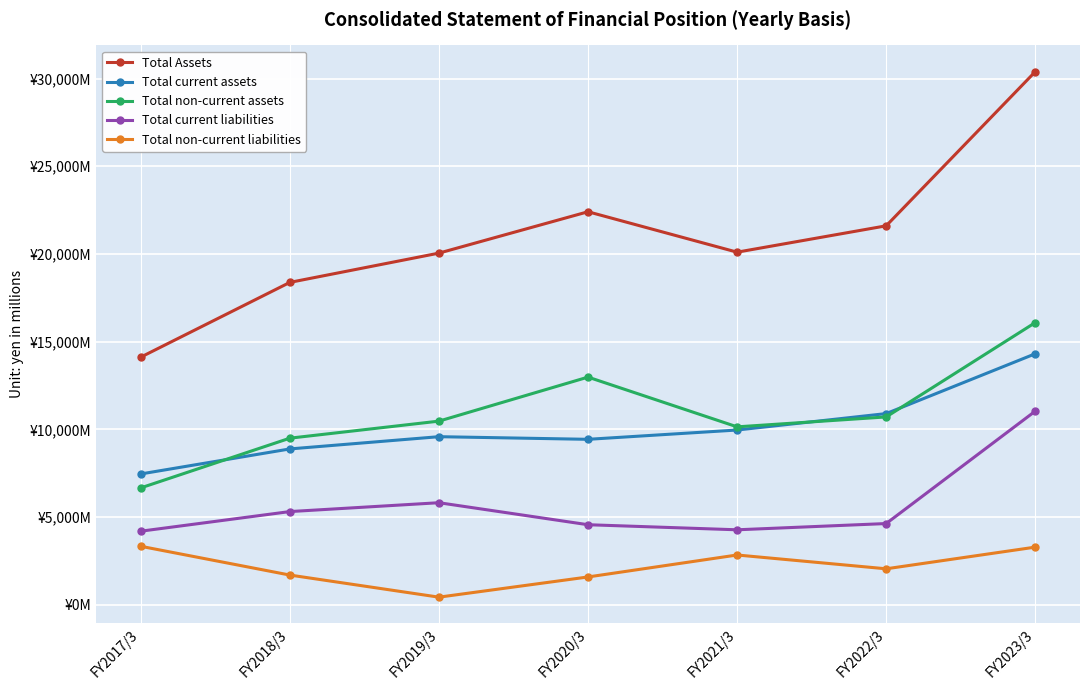

True or false: Total current liabilities and Total Assets intersect in this chart.

False